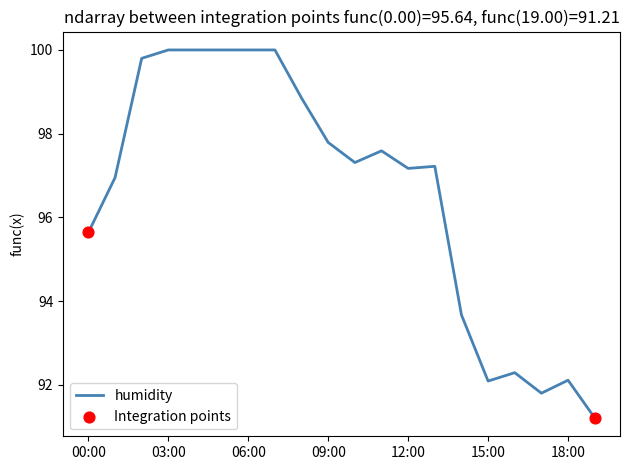

What is the minimum value shown in the chart?

91.2